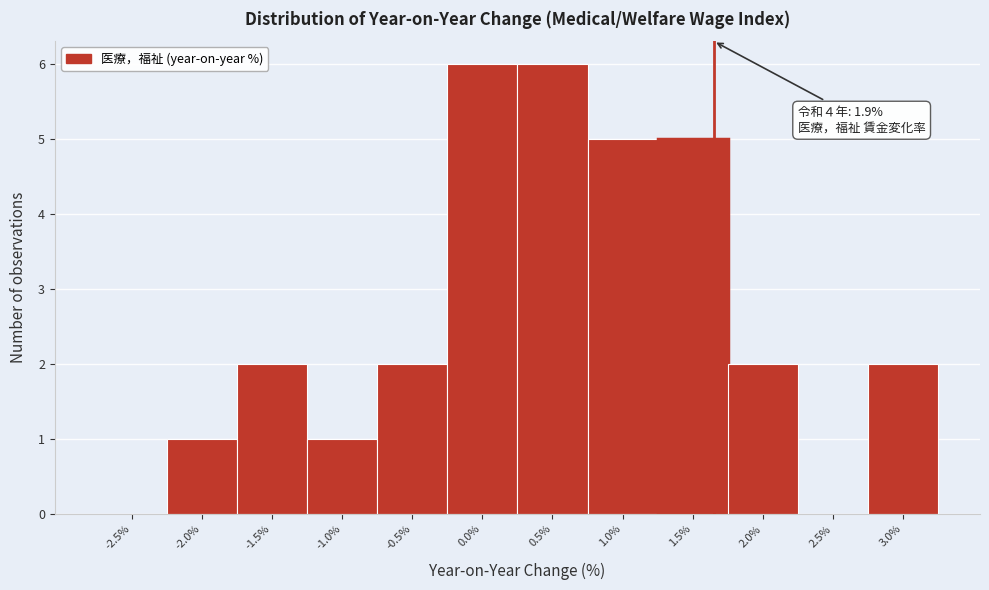

Reading right to left, extract all data points from this chart.

3.0%=2	2.5%=0	2.0%=2	1.5%=5	1.0%=5	0.5%=6	0.0%=6	-0.5%=2	-1.0%=1	-1.5%=2	-2.0%=1	-2.5%=0